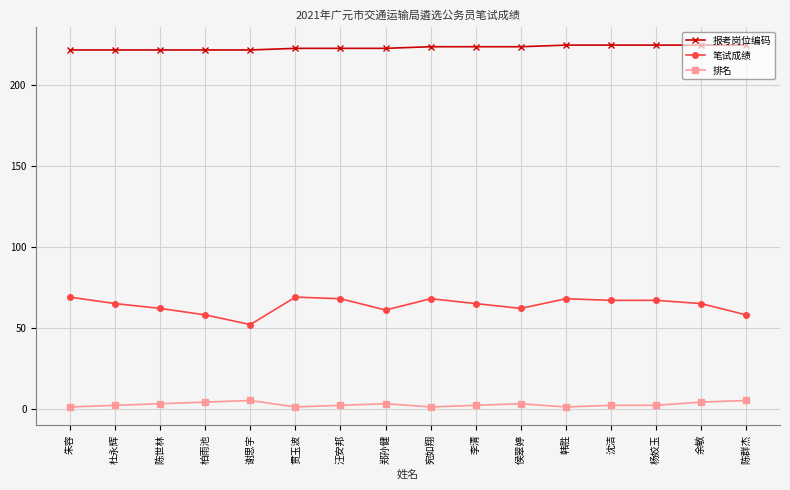

What is the difference between the 排名 values at 柏雨池 and 李清?

2